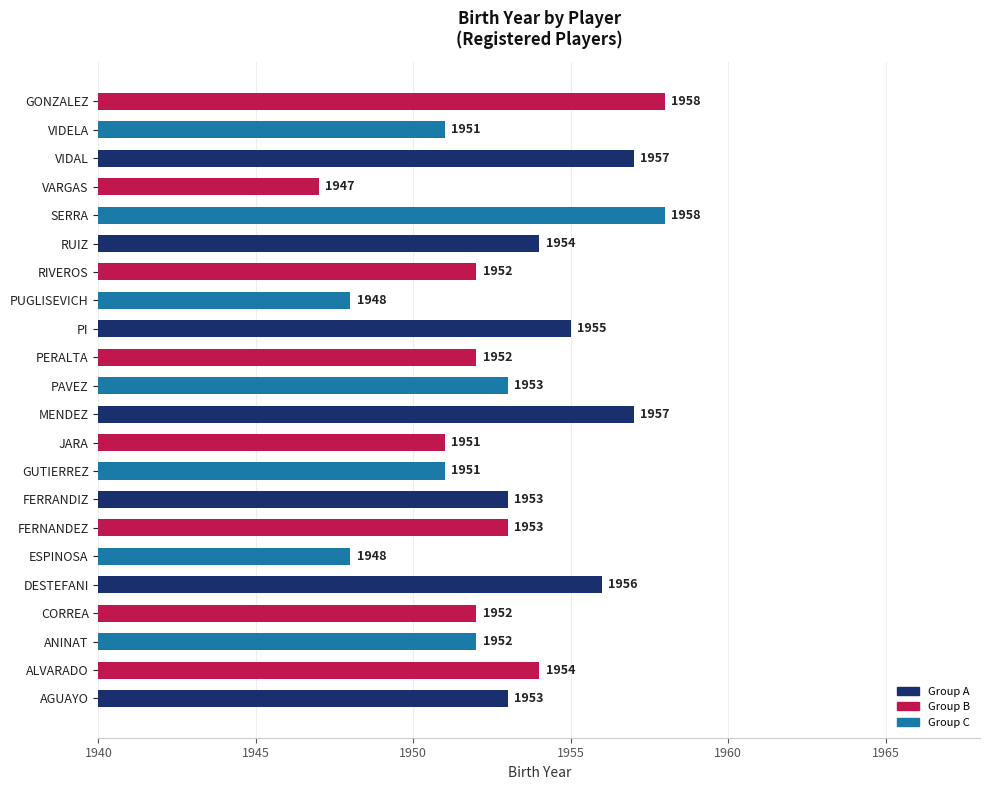

Which has a higher value, AGUAYO or ESPINOSA?

AGUAYO